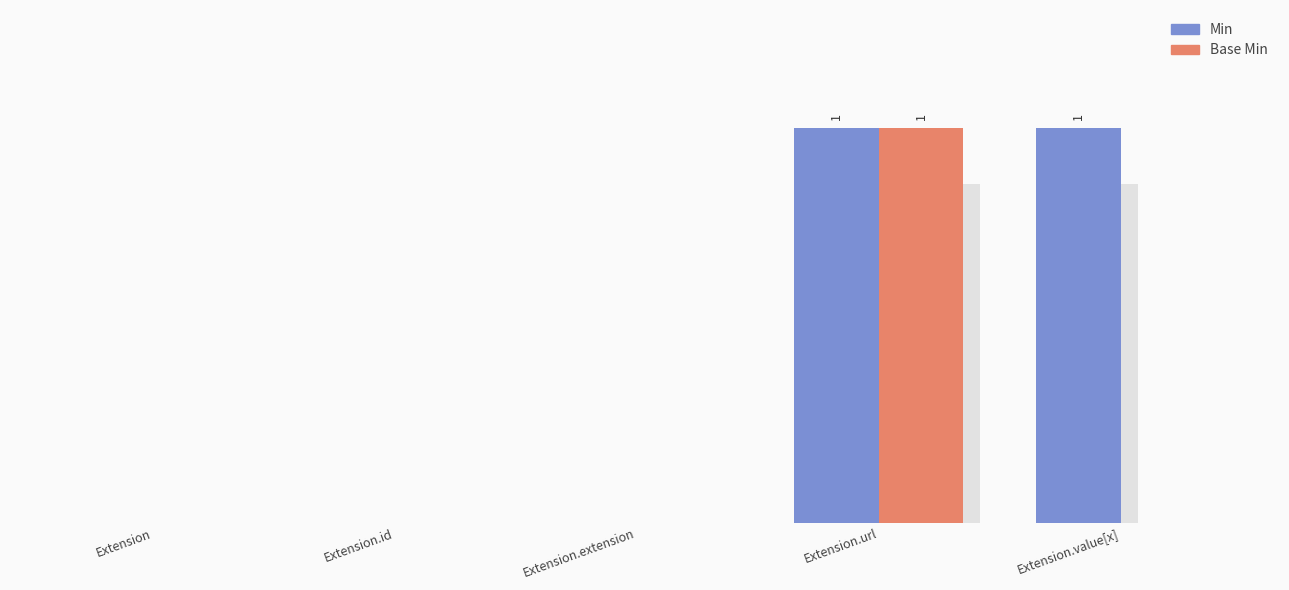

What are all the series names shown in the legend?

Min, Base Min